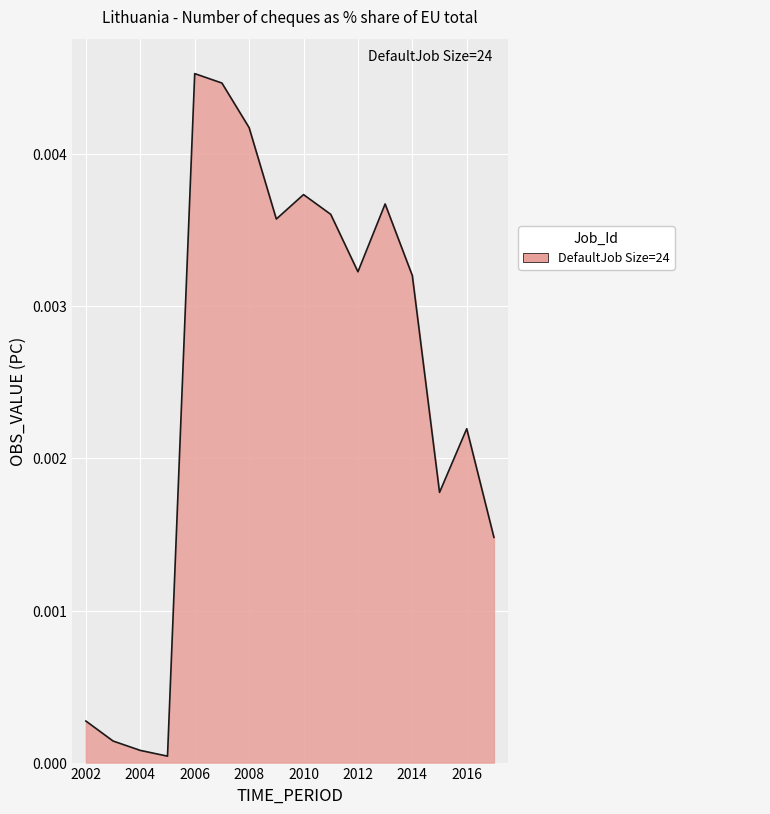

At which category does the chart reach its minimum across all series?

2005